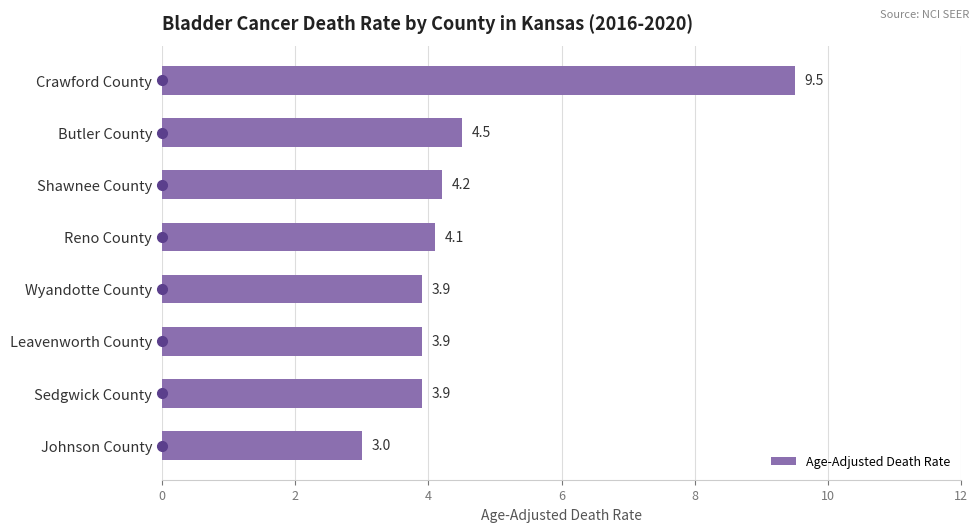

What is the sum of all values?

37.0